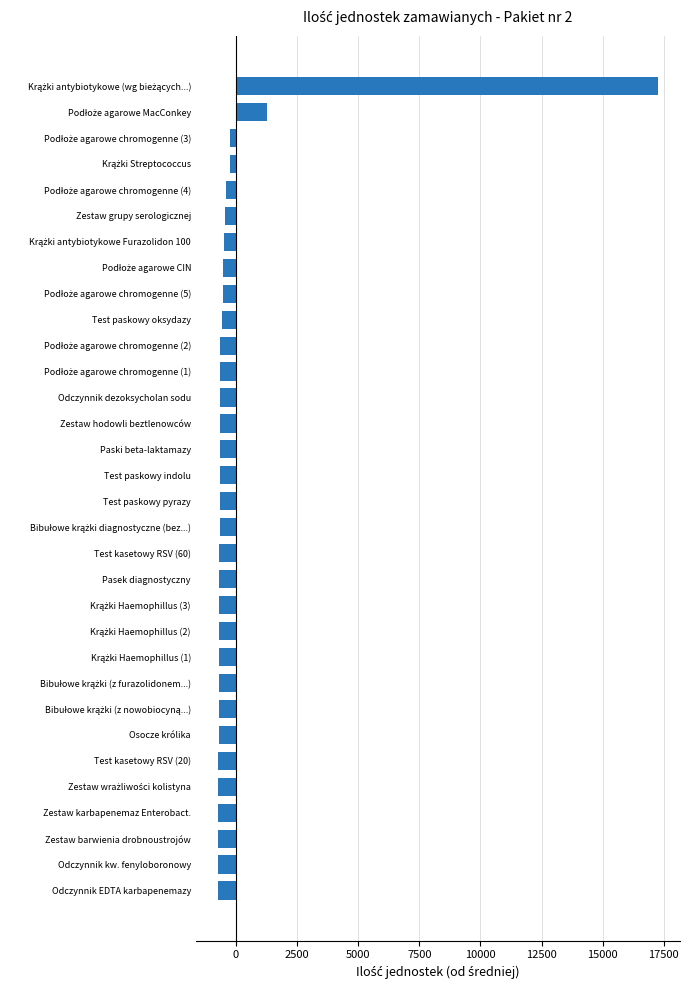

What is the greatest value displayed?

17259.4